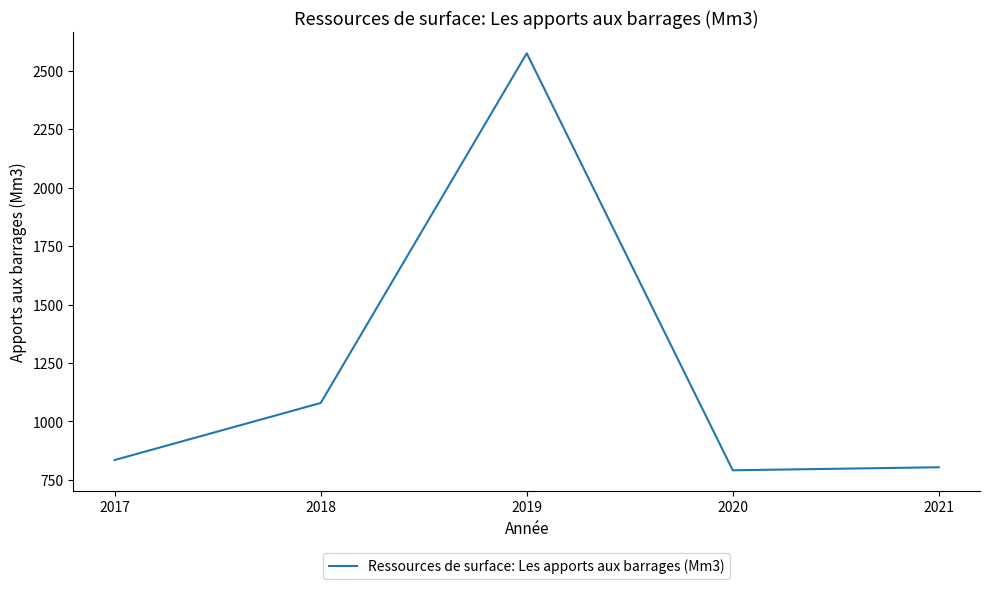

True or false: the data shows 1079 at 2018.

True